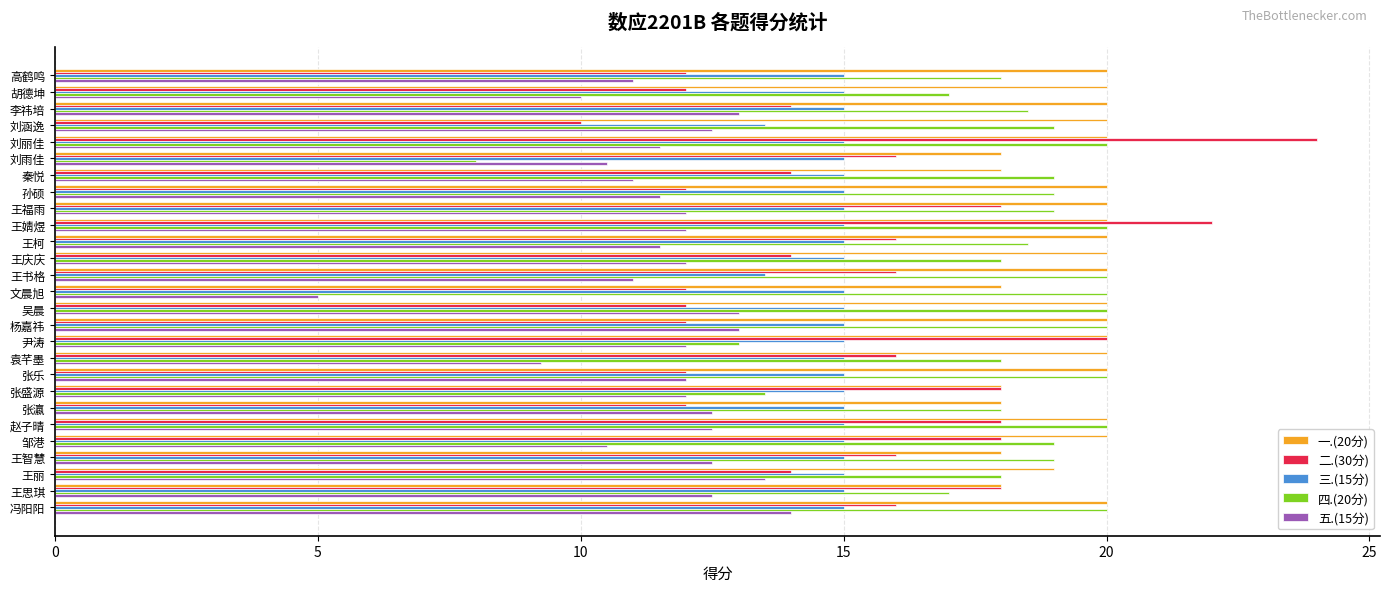

What is the sum of the 四.(20分) values at 邹港 and 袁芊墨?

37.0